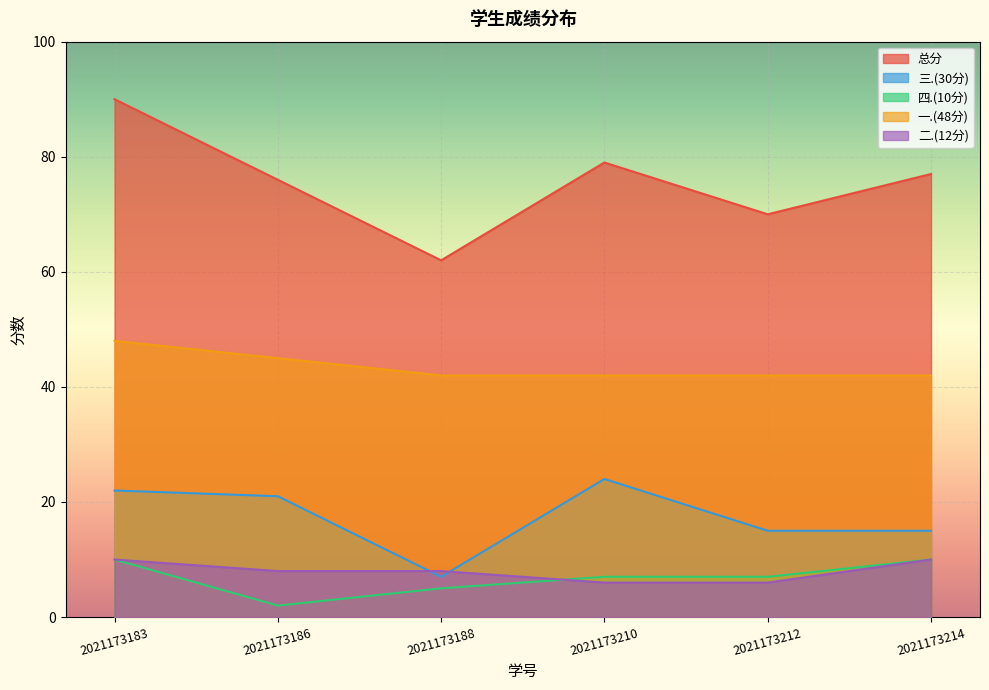

True or false: 一.(48分) has more than 2 interior local peaks.

False